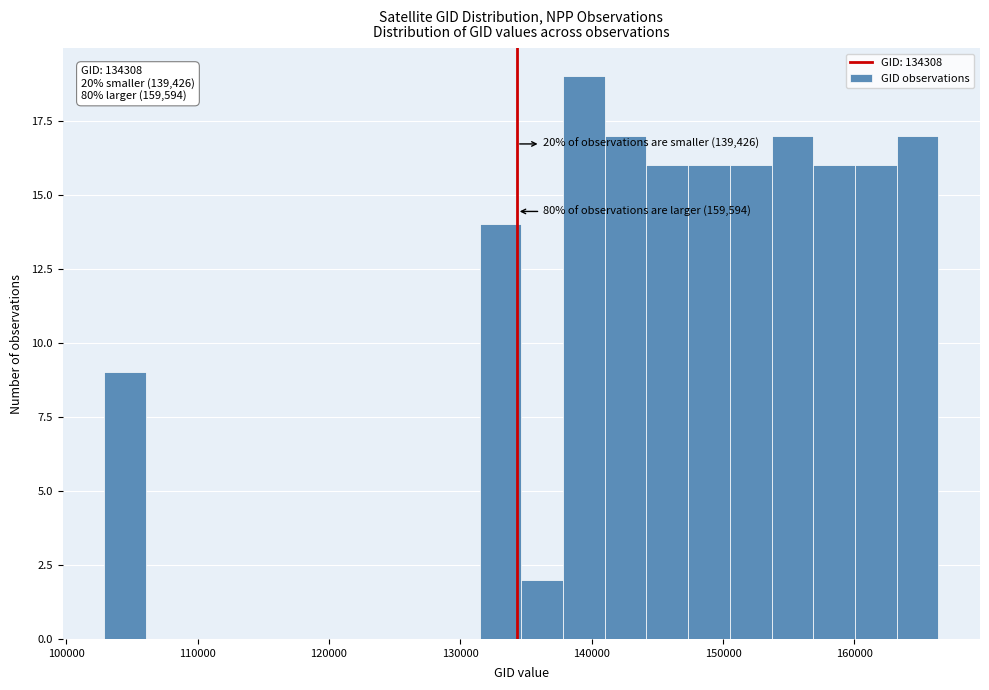

Read against the x-axis, roughly where is the centre of the tallest bar?

139000